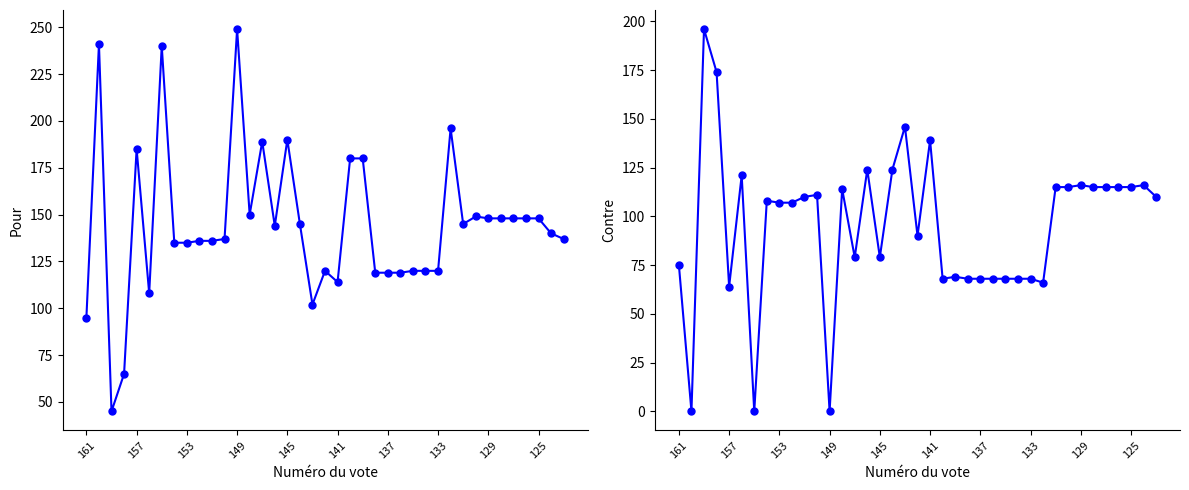

What is the sum of all Pour values?

5645